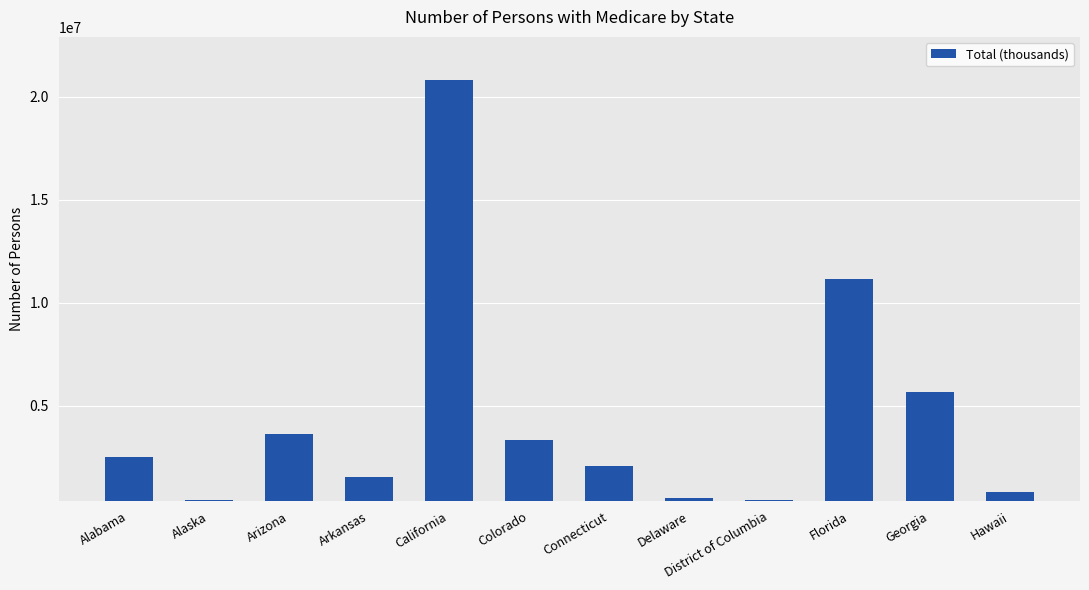

What is the change in value from Alabama to Colorado?

+840131